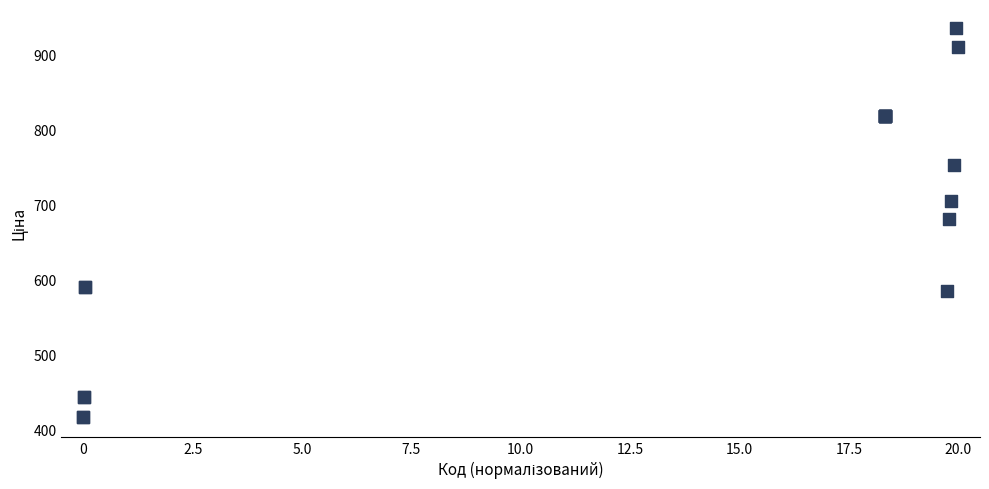

What Y value in the scatter plot is closest to 675?

681.0